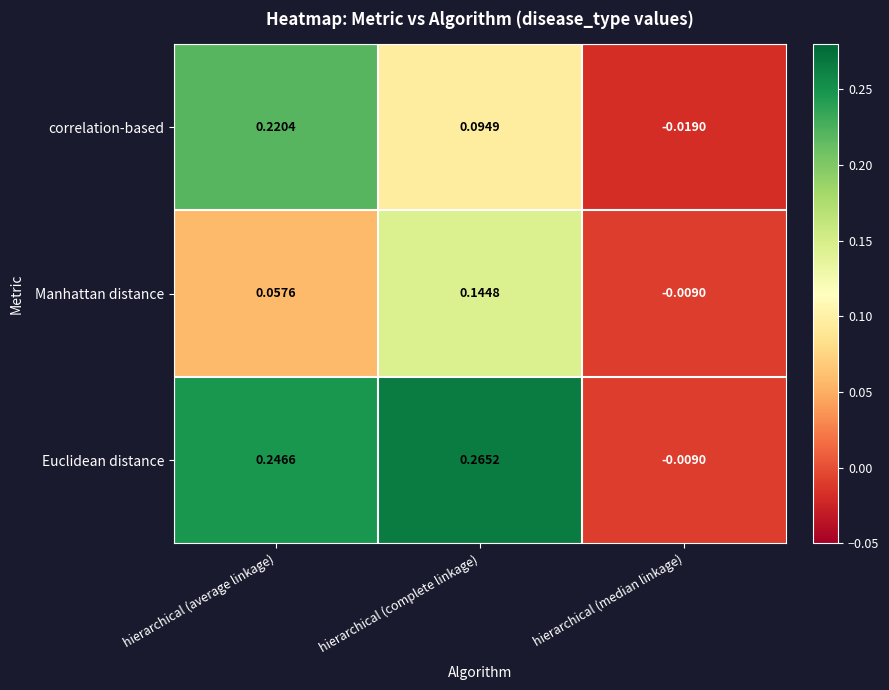

Between hierarchical (complete linkage) and hierarchical (median linkage), which series saw the biggest shift?

Euclidean distance